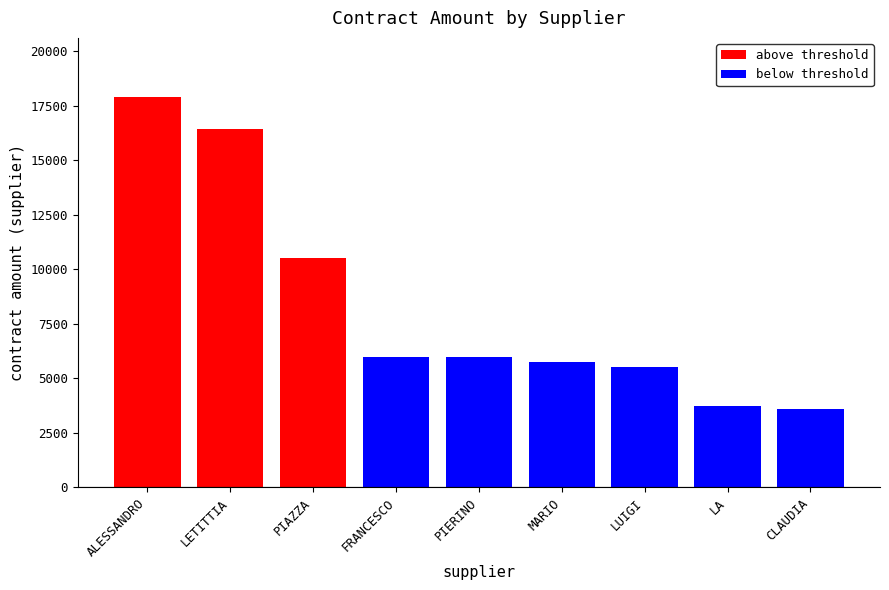

Are the bars grouped side by side (vs. stacked)?

No